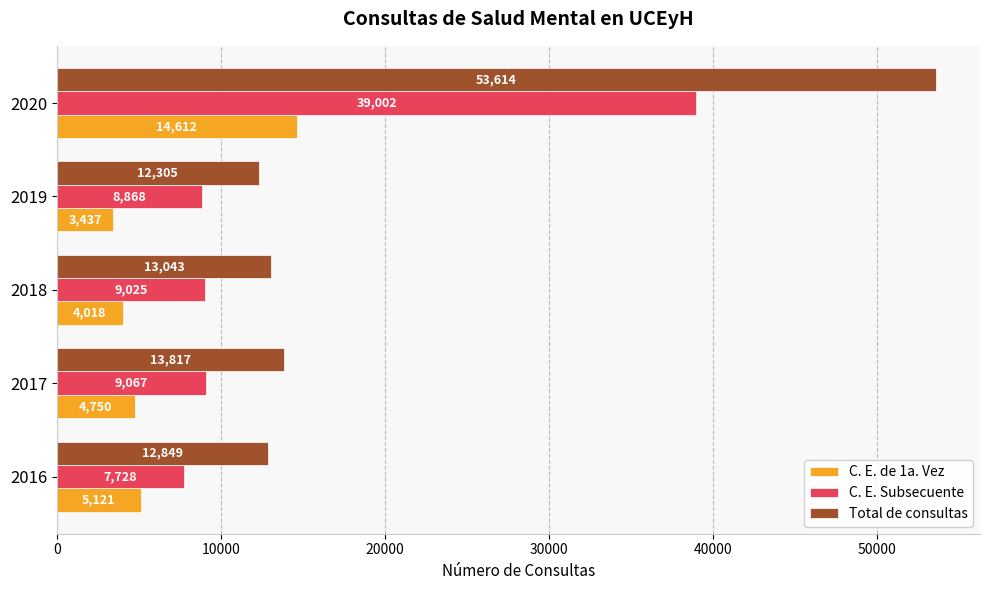

Rank the series by their maximum value, from lowest to highest.

C. E. de 1a. Vez, C. E. Subsecuente, Total de consultas